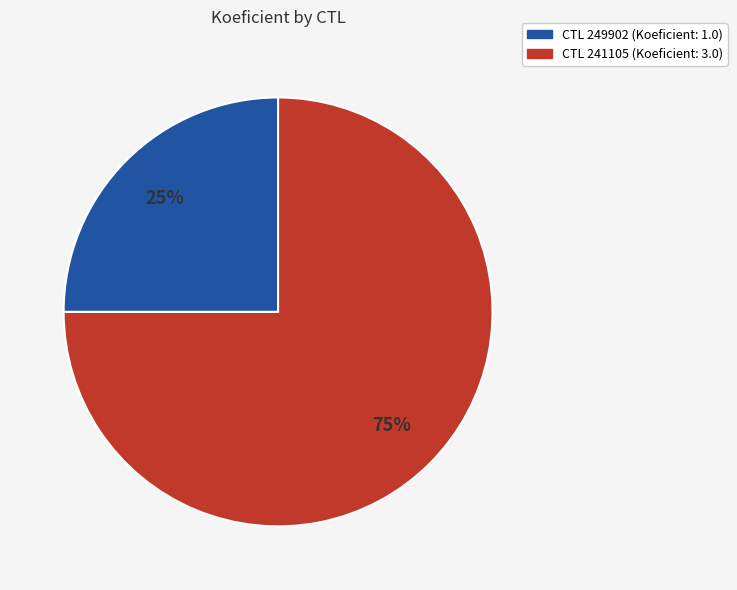

To the nearest percent, what is the difference between the largest and smallest slice percentages?

50%